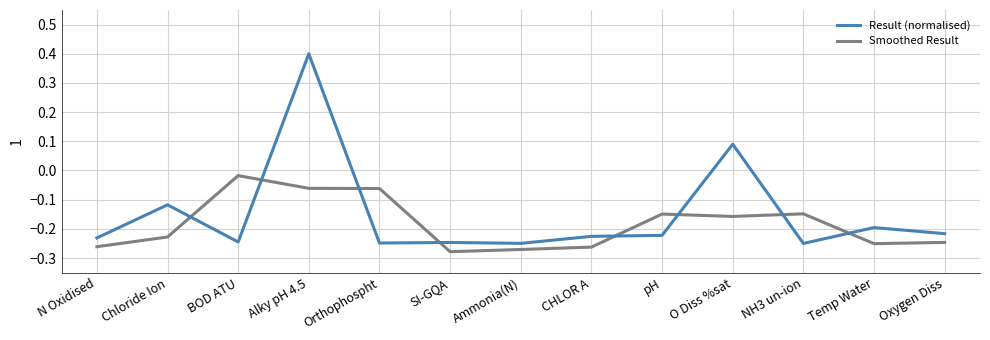

Is this an area chart (filled region under the line)?

No